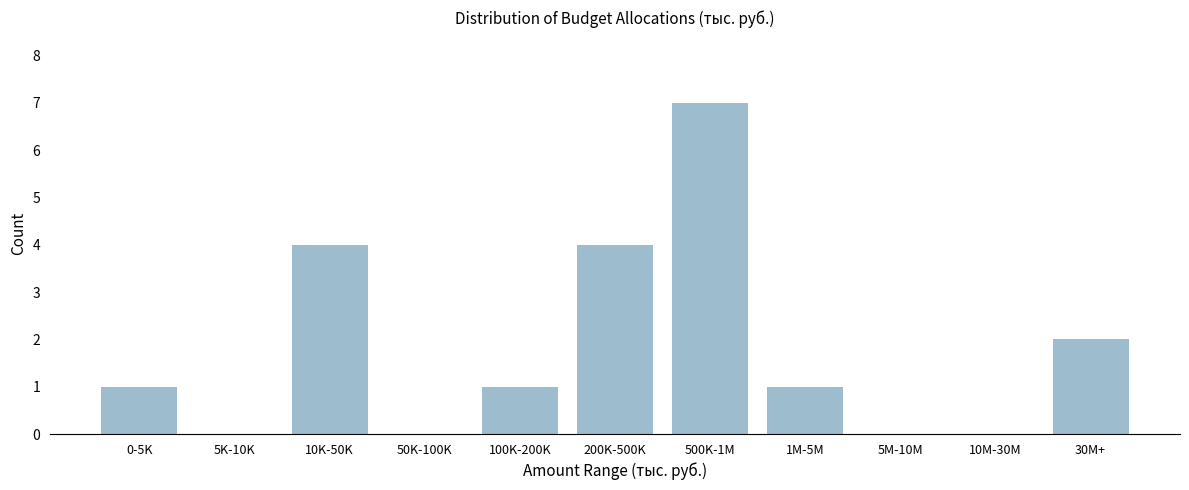

Reading left to right, extract all data points from this chart.

0-5K=1	5K-10K=0	10K-50K=4	50K-100K=0	100K-200K=1	200K-500K=4	500K-1M=7	1M-5M=1	5M-10M=0	10M-30M=0	30M+=2